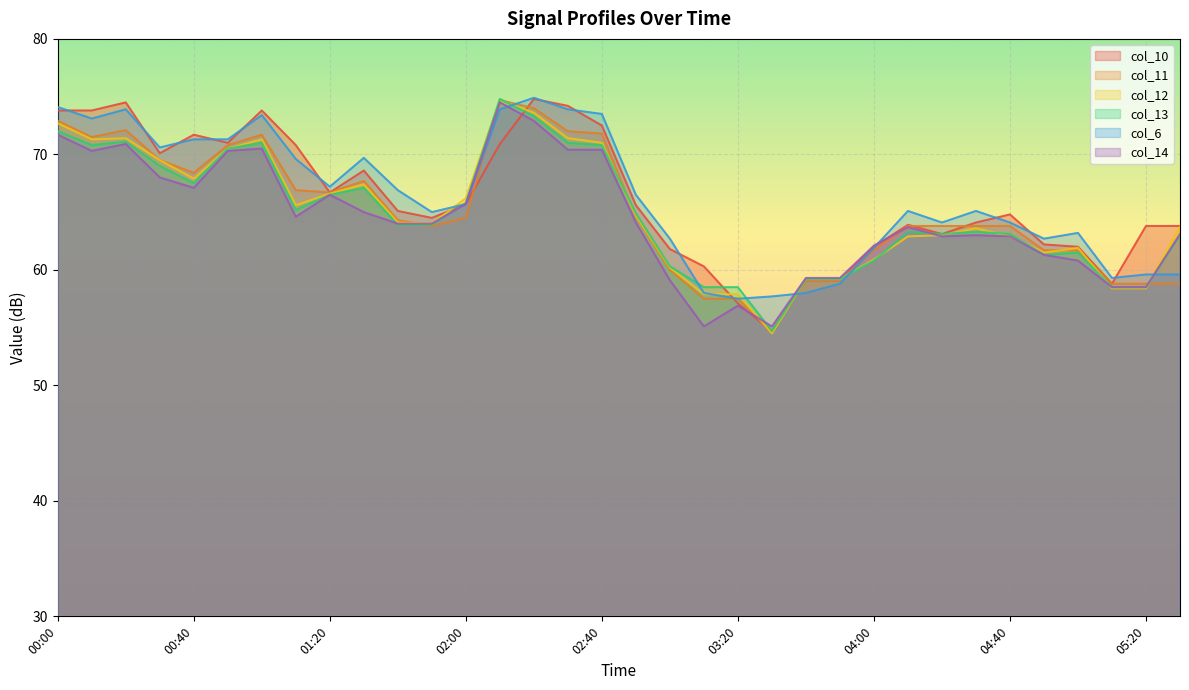

In col_13, how many points are lower than both neighbors (excluding endpoints)?

6